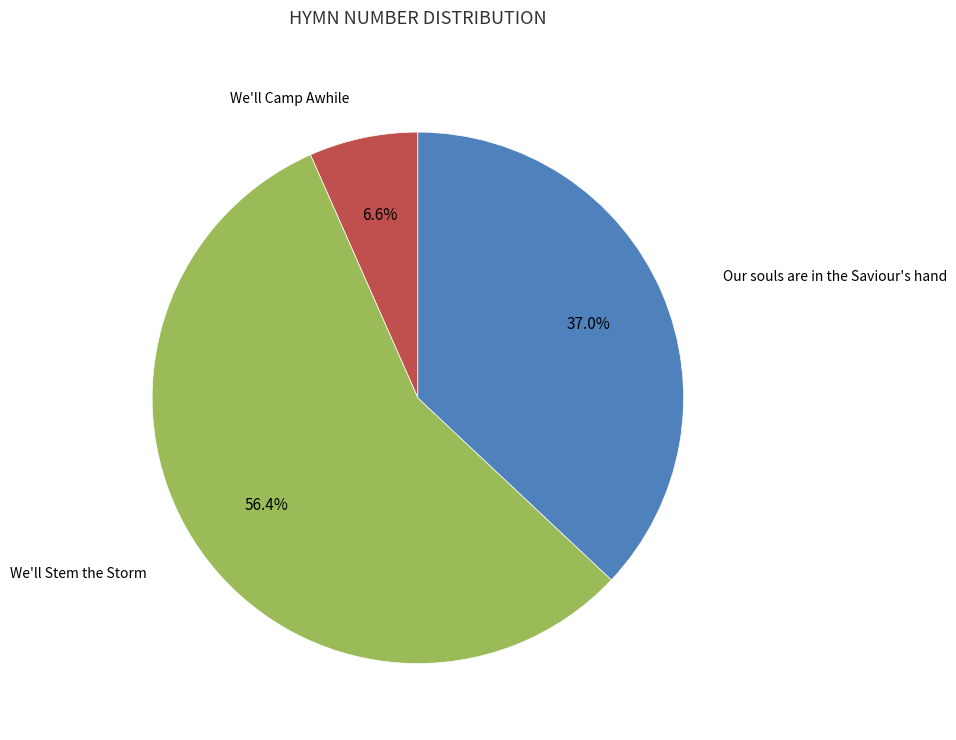

To the nearest percent, what percentage of the pie is We'll Stem the Storm?

56%